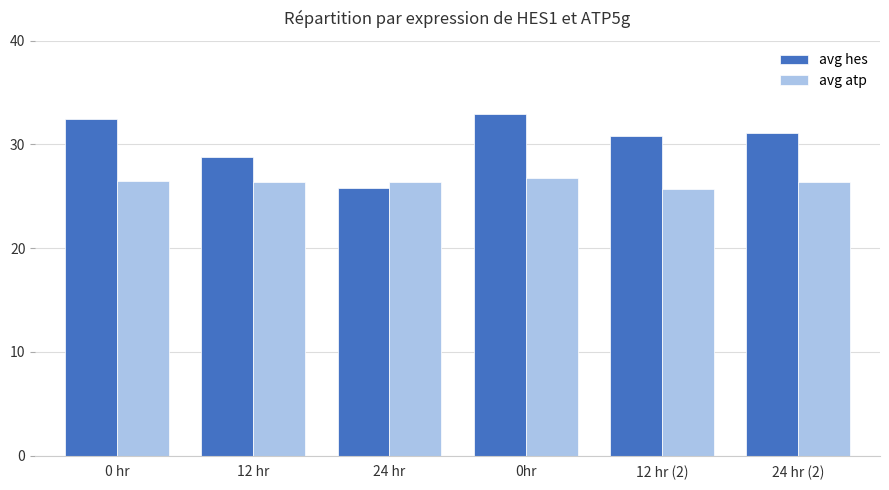

What is the maximum value shown in the chart?

32.9